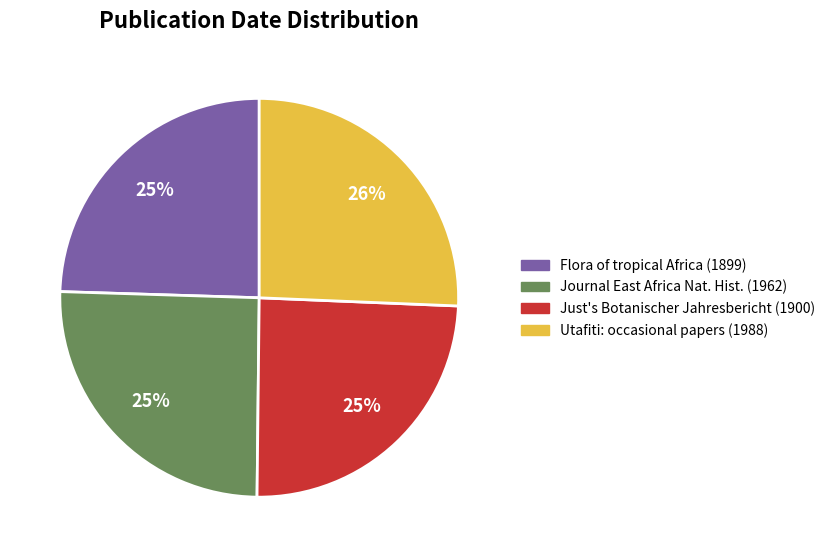

Count the number of slices in the pie.

4